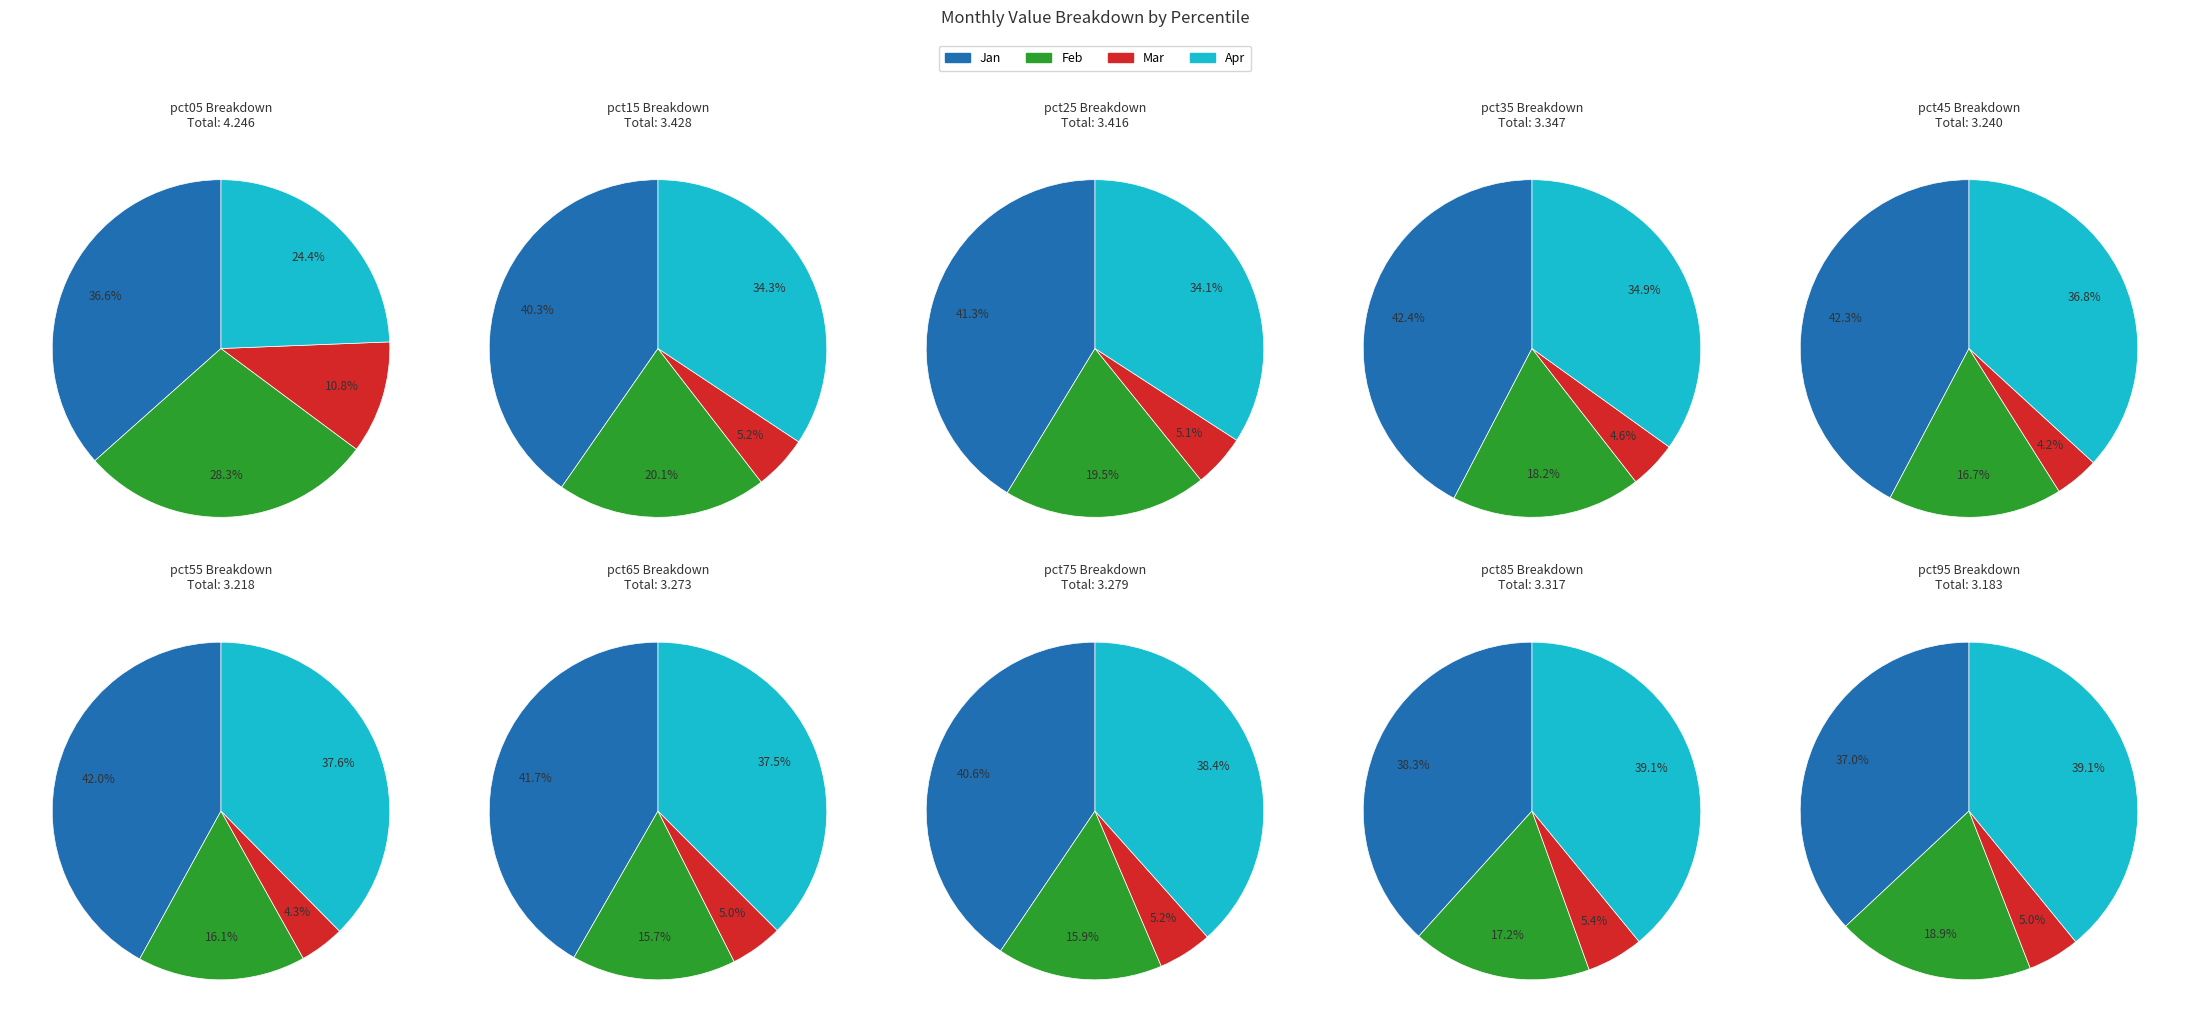

Which series has the largest range (max minus min)?

Feb